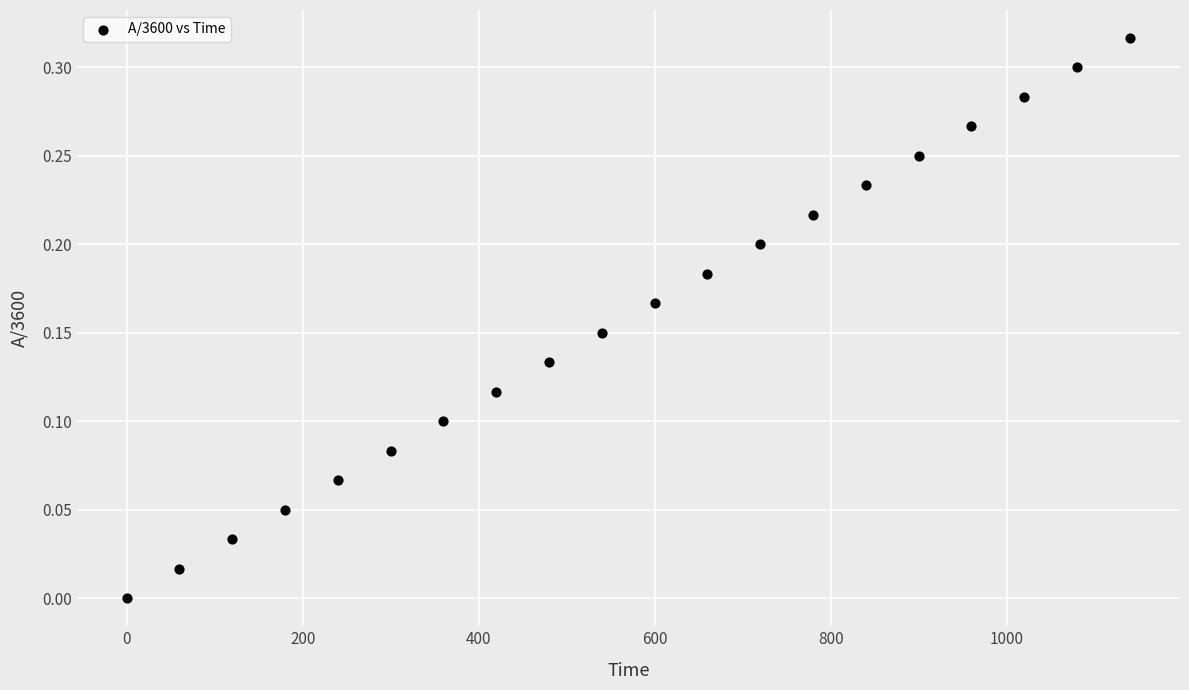

What is the range of X values (max minus min)?

1140.0